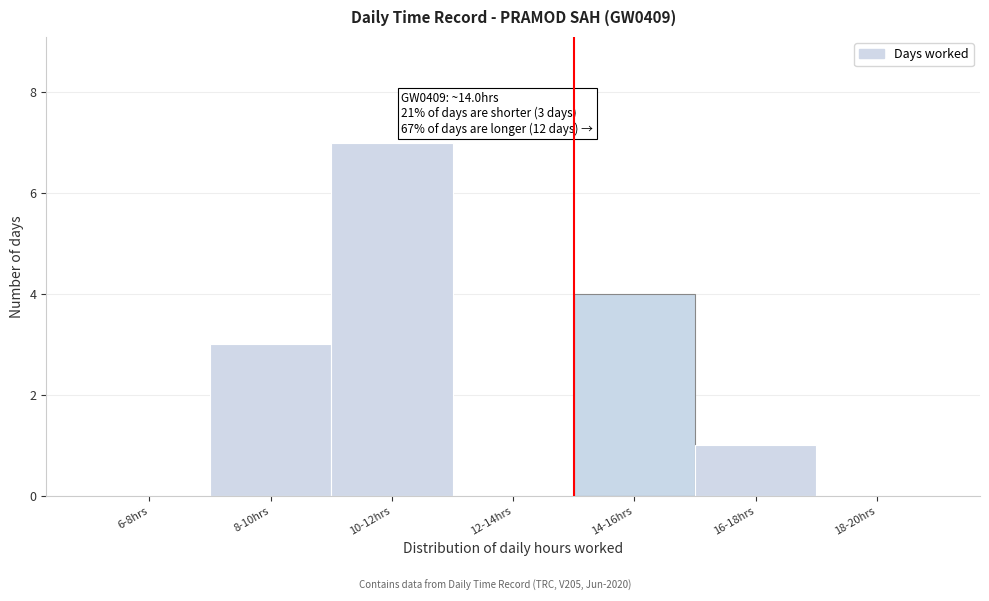

Reading left to right, transcribe all the data shown in this chart.

6-8hrs=0	8-10hrs=3	10-12hrs=7	12-14hrs=0	14-16hrs=4	16-18hrs=1	18-20hrs=0